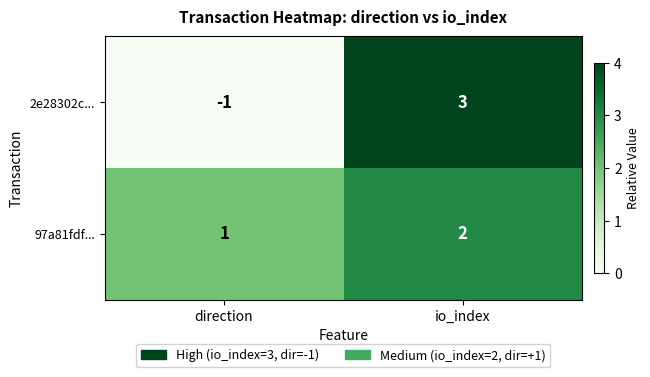

True or false: 2e28302c... has a value of 5 at io_index.

False